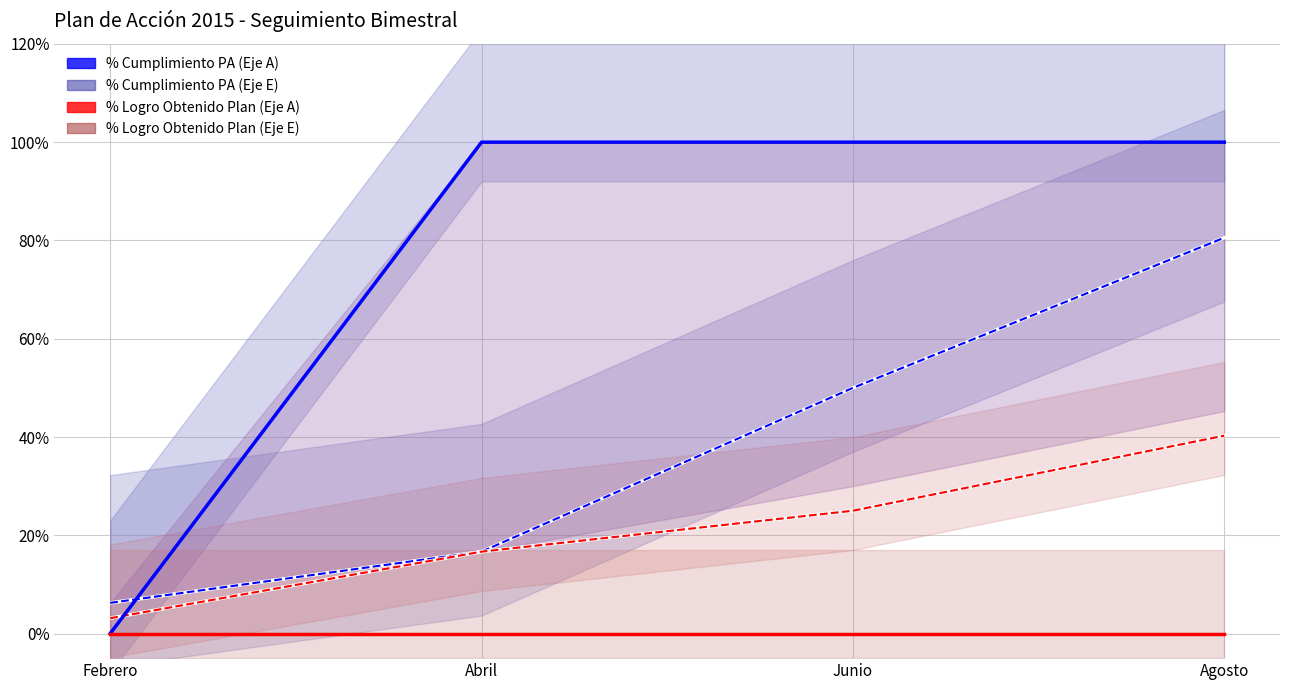

What is the value of the % Cumplimiento PA (Eje A) point at the 4th from the left?

1